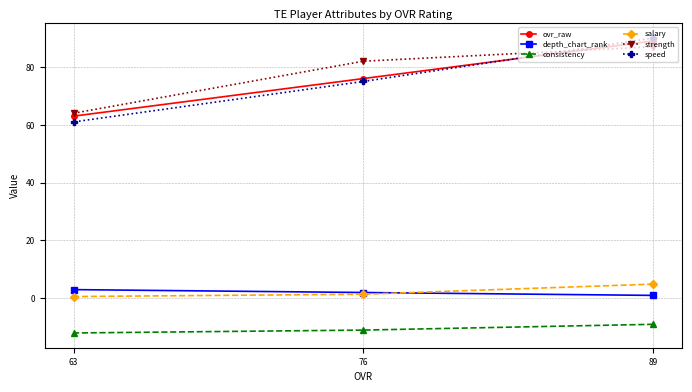

What is the value of the ovr_raw point at the 3rd from the left?

89.0